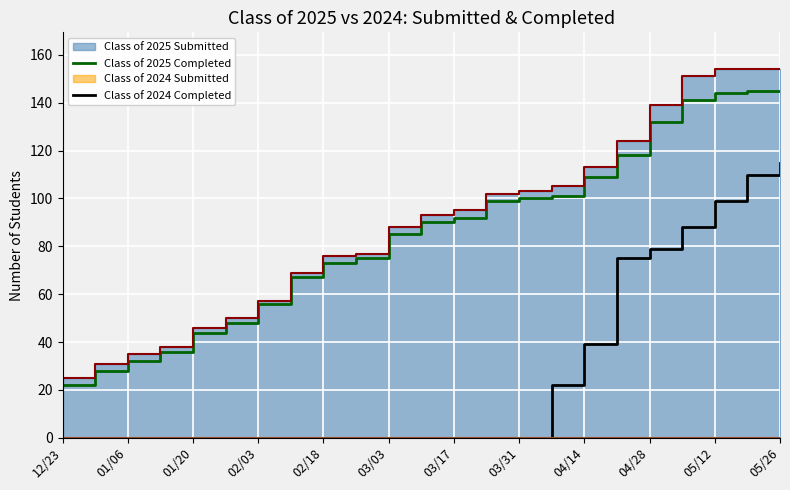

How many data points does each series have?

23